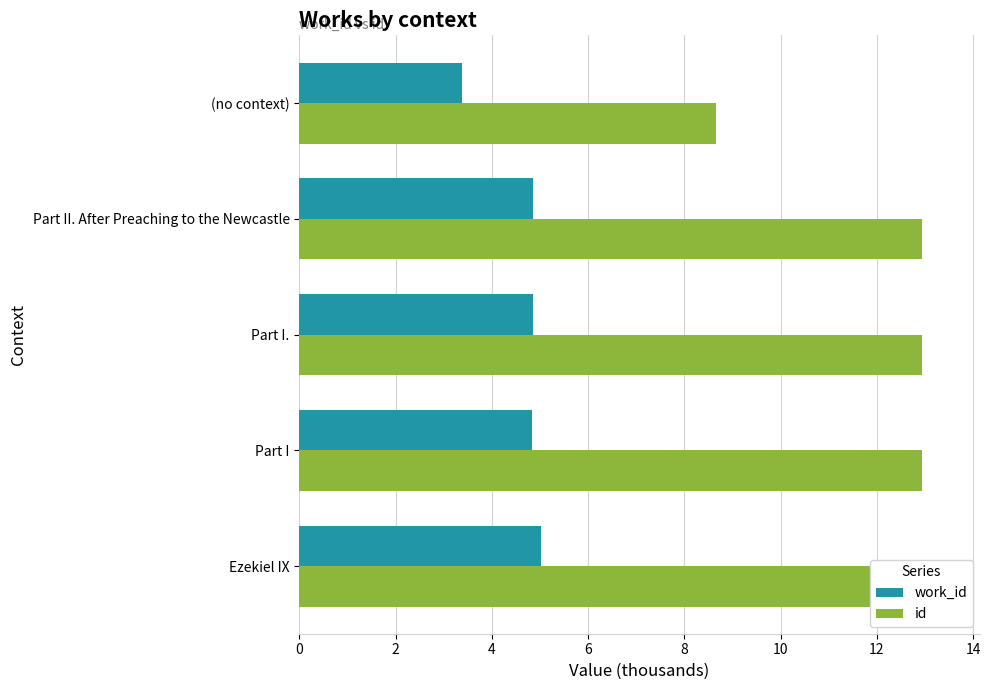

List the series in order of their peak value, lowest first.

work_id, id